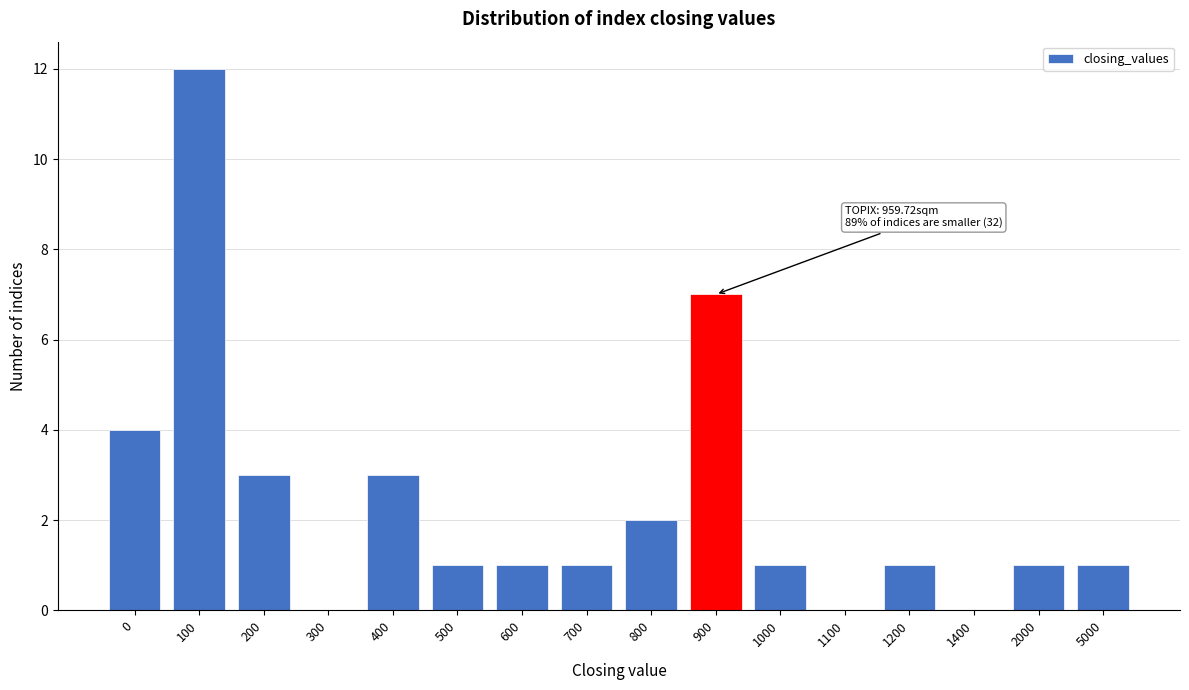

Reading left to right, transcribe all the data shown in this chart.

0=4	100=12	200=3	300=0	400=3	500=1	600=1	700=1	800=2	900=7	1000=1	1100=0	1200=1	1400=0	2000=1	5000=1